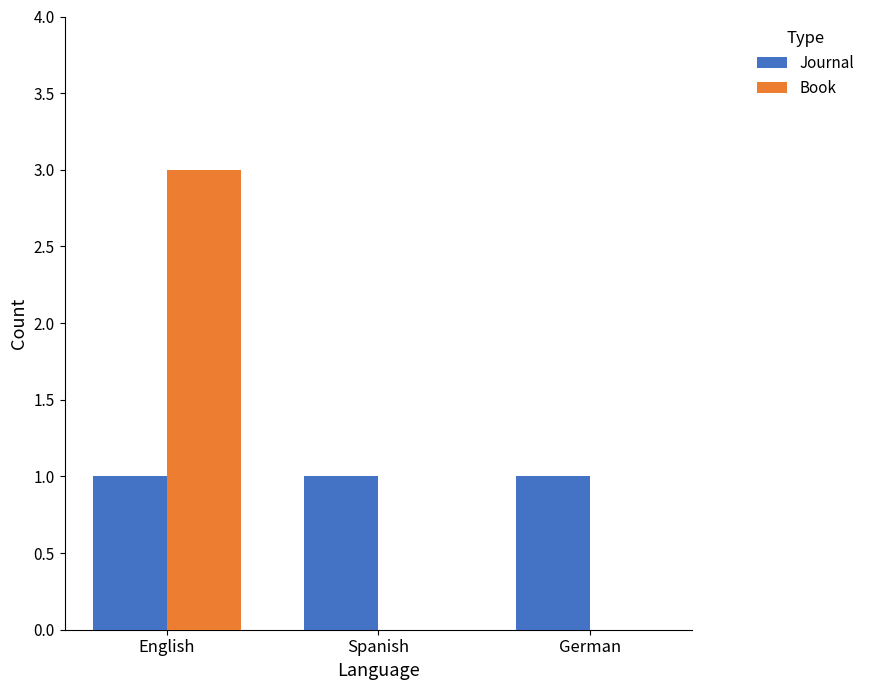

At which category is the sum across all series the highest?

English